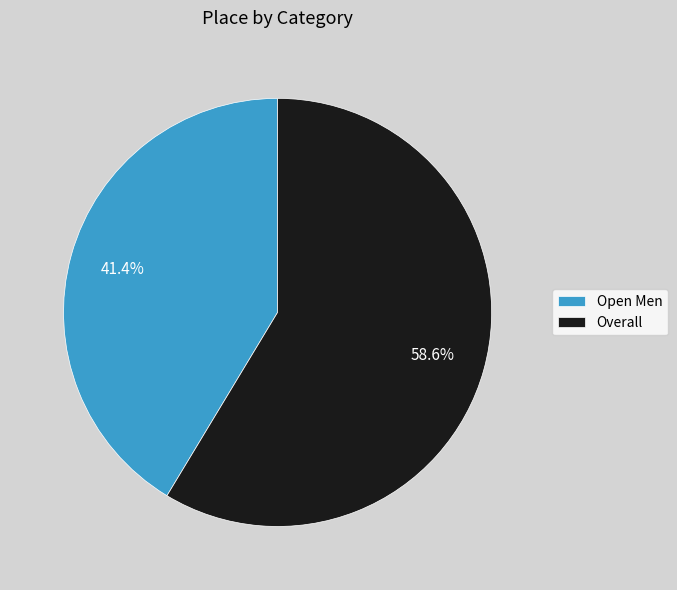

Which has a higher value, Open Men or Overall?

Overall